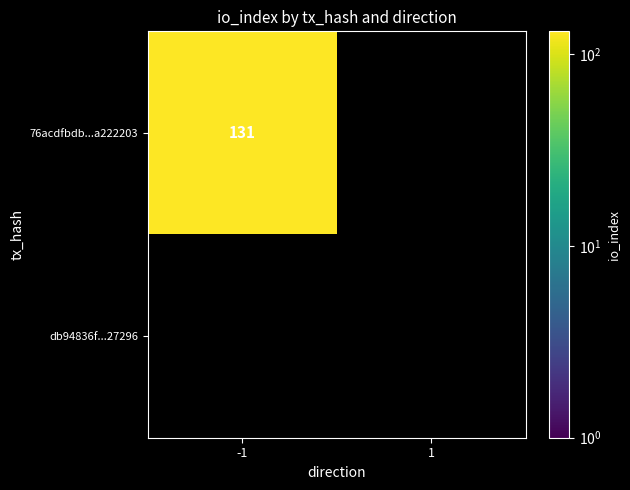

Reading left to right, list all the values displayed in this chart.

76acdfbdb41cd5e0f3ed700c4db45980a222203: -1=131	1=0
db94836f4828974fc6b108937d4dc08bff27296: -1=0	1=0